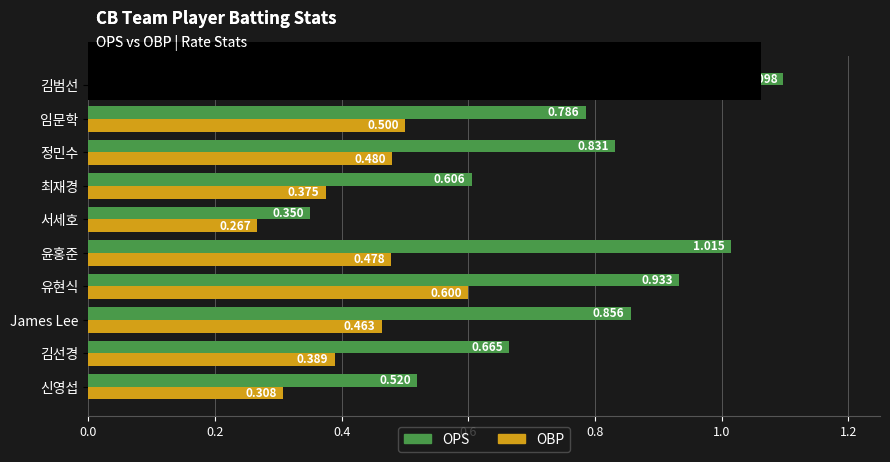

Which series changed the most between 신영섭 and 서세호?

OPS